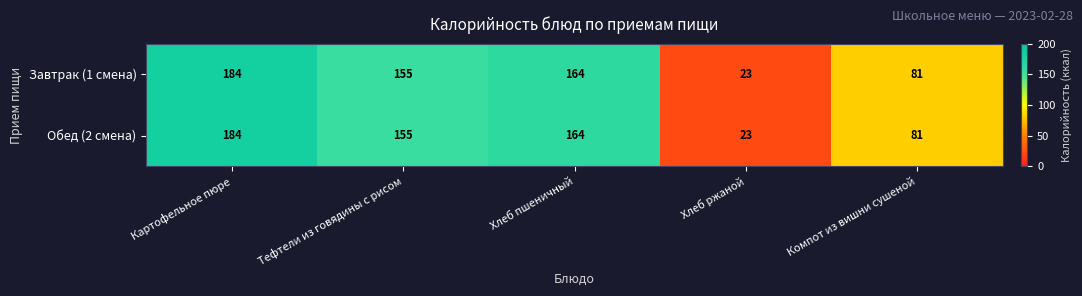

True or false: Обед (2 смена) has a value of 68 at Хлеб пшеничный.

False